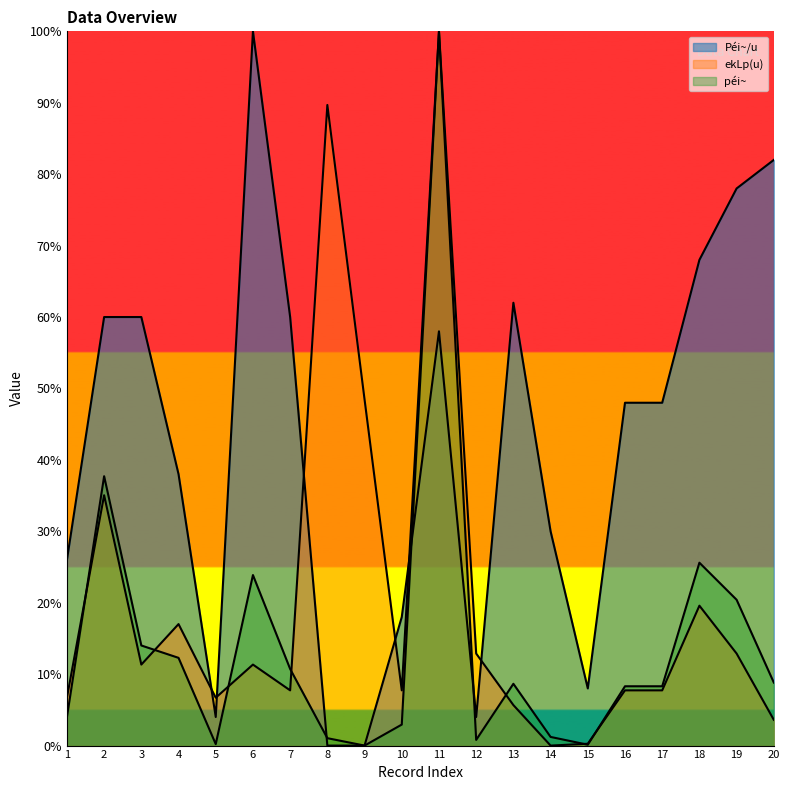

Where is the first local maximum for Péi~/u?

6